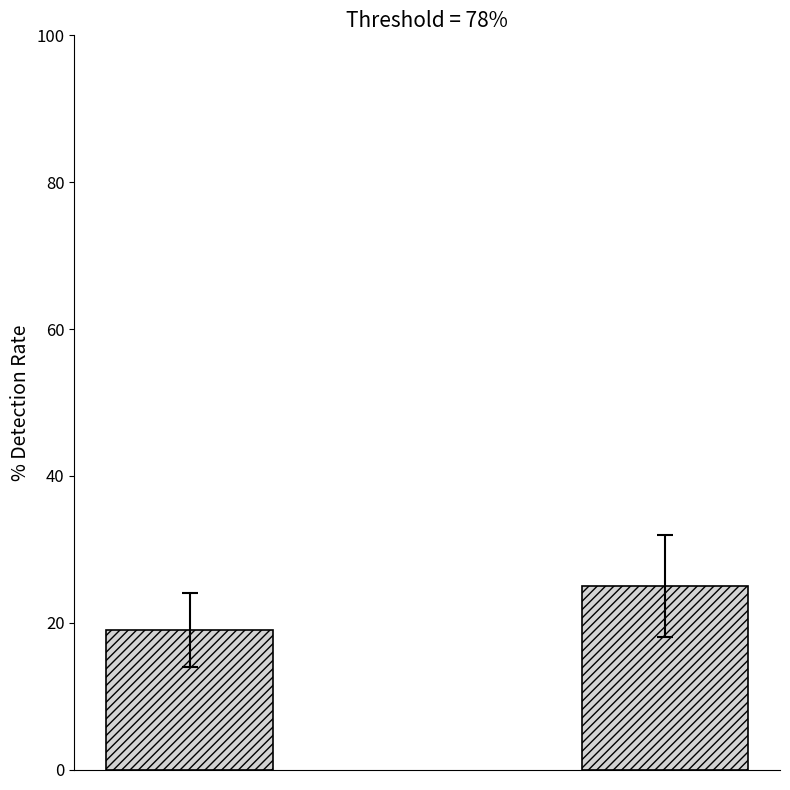

What is the minimum value shown in the chart?

19